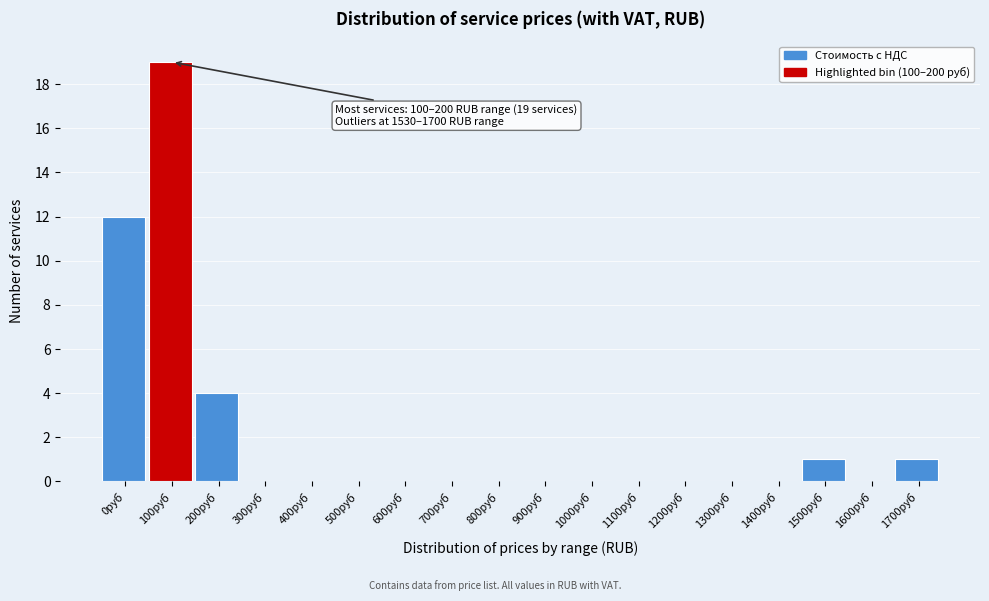

Reading left to right, list all the values displayed in this chart.

0руб=12	100руб=19	200руб=4	300руб=0	400руб=0	500руб=0	600руб=0	700руб=0	800руб=0	900руб=0	1000руб=0	1100руб=0	1200руб=0	1300руб=0	1400руб=0	1500руб=1	1600руб=0	1700руб=1